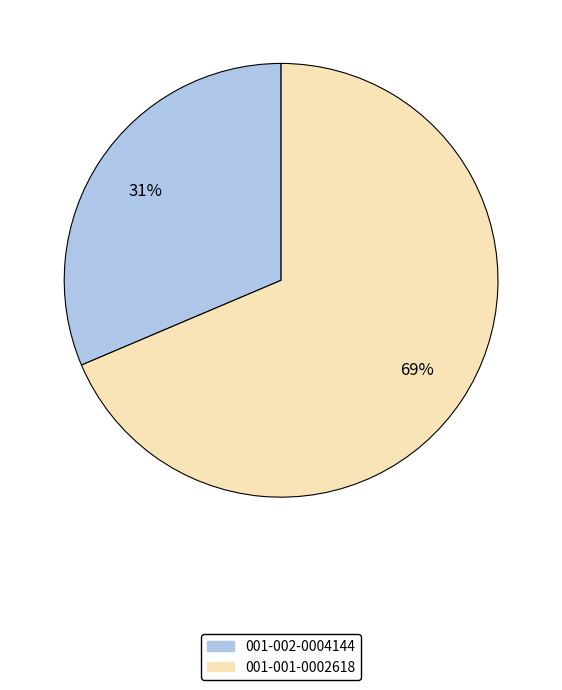

Count the number of slices in the pie.

2